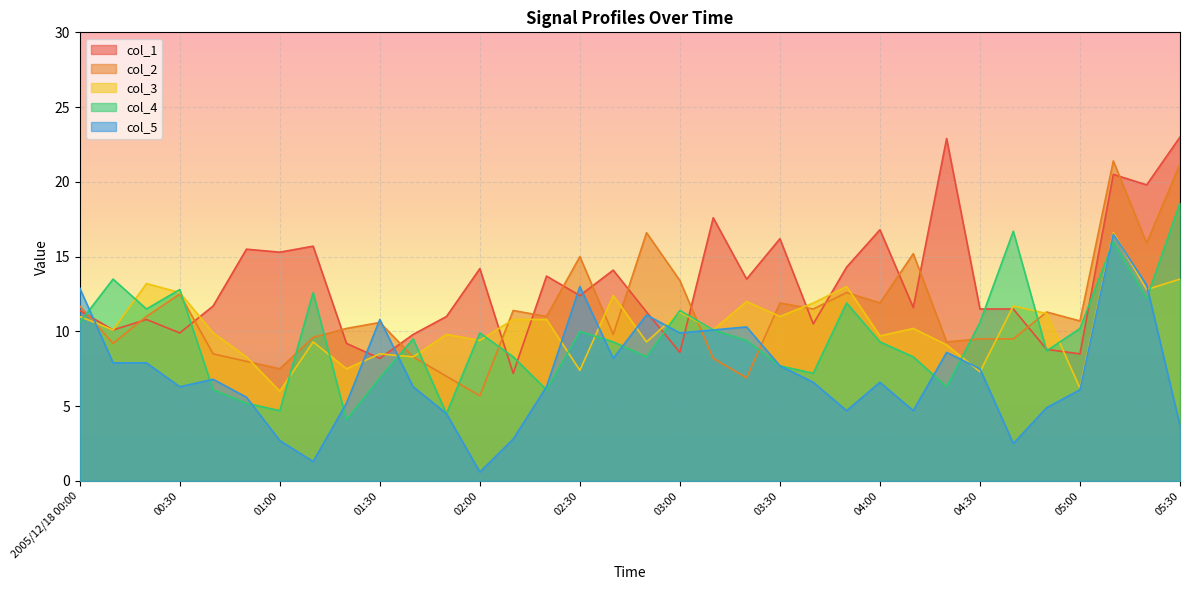

What is the minimum value for col_5?

0.6